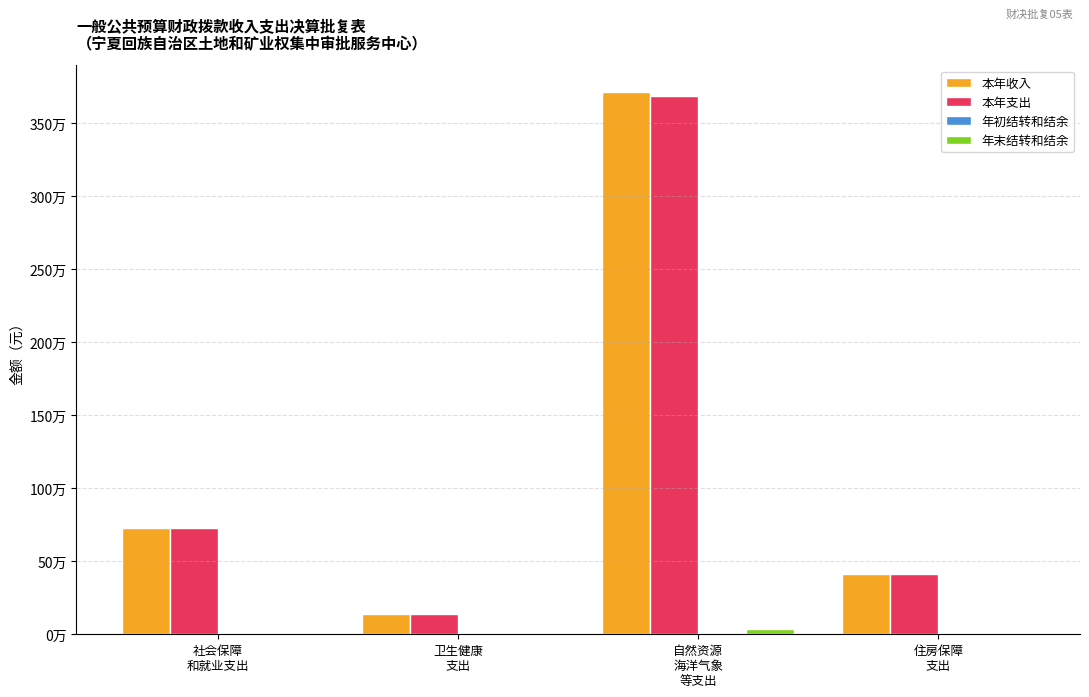

List the series in order of their peak value, lowest first.

年初结转和结余, 年末结转和结余, 本年支出, 本年收入